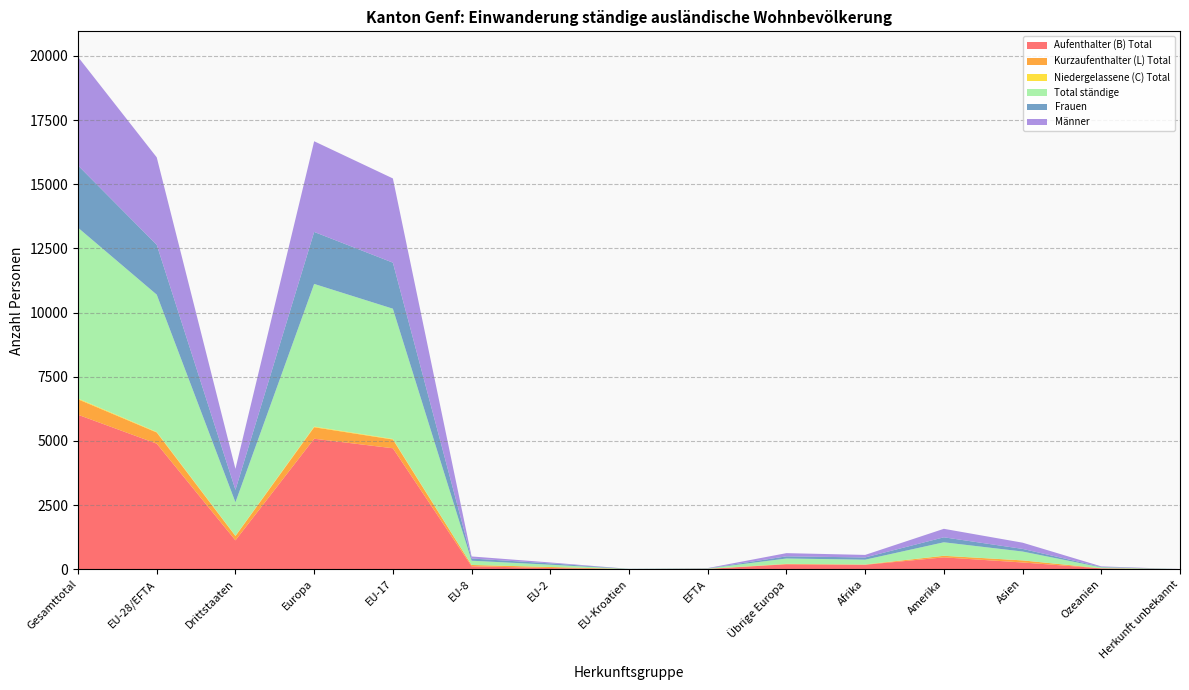

Reading right to left, what are all the values shown in this chart?

Aufenthalter (B) Total: 2	34	263	462	173	192	12	5	46	116	4714	5085	1126	4893	6019
Kurzaufenthalter (L) Total: 0	3	81	61	10	13	3	0	42	50	340	448	168	435	603
Niedergelassene (C) Total: 0	0	1	2	3	4	0	0	0	0	22	26	10	22	32
Total ständige: 2	37	345	525	186	209	15	5	88	166	5076	5559	1304	5350	6654
Frauen: 0	17	102	194	87	84	4	5	53	85	1794	2025	484	1941	2425
Männer: 2	20	243	331	99	125	11	0	35	81	3282	3534	820	3409	4229